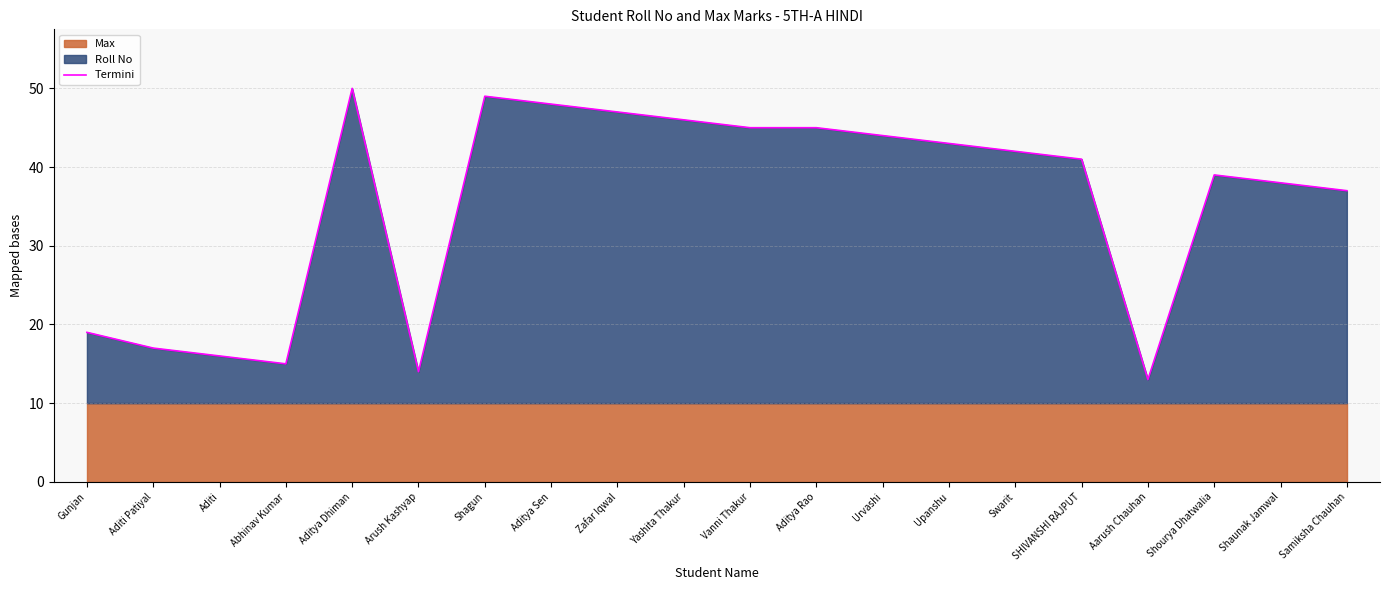

Reading left to right, what are all the values shown in this chart?

Gunjan=19	Aditi Patiyal=17	Aditi=16	Abhinav Kumar=15	Aditya Dhiman=50	Arush Kashyap=14	Shagun=49	Aditya Sen=48	Zafar Iqwal=47	Yashita Thakur=46	Vanni Thakur=45	Aditya Rao=45	Urvashi=44	Upanshu=43	Swarit=42	SHIVANSHI RAJPUT=41	Aarush Chauhan=13	Shourya Dhatwalia=39	Shaunak Jamwal=38	Samiksha Chauhan=37